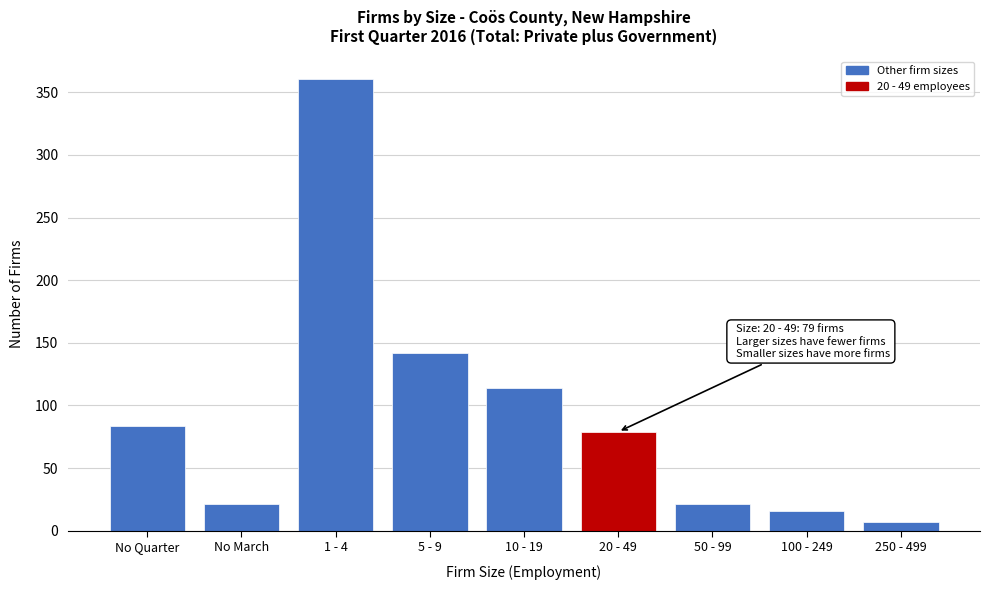

Reading right to left, extract all data points from this chart.

7	16	21	79	114	142	361	21	84